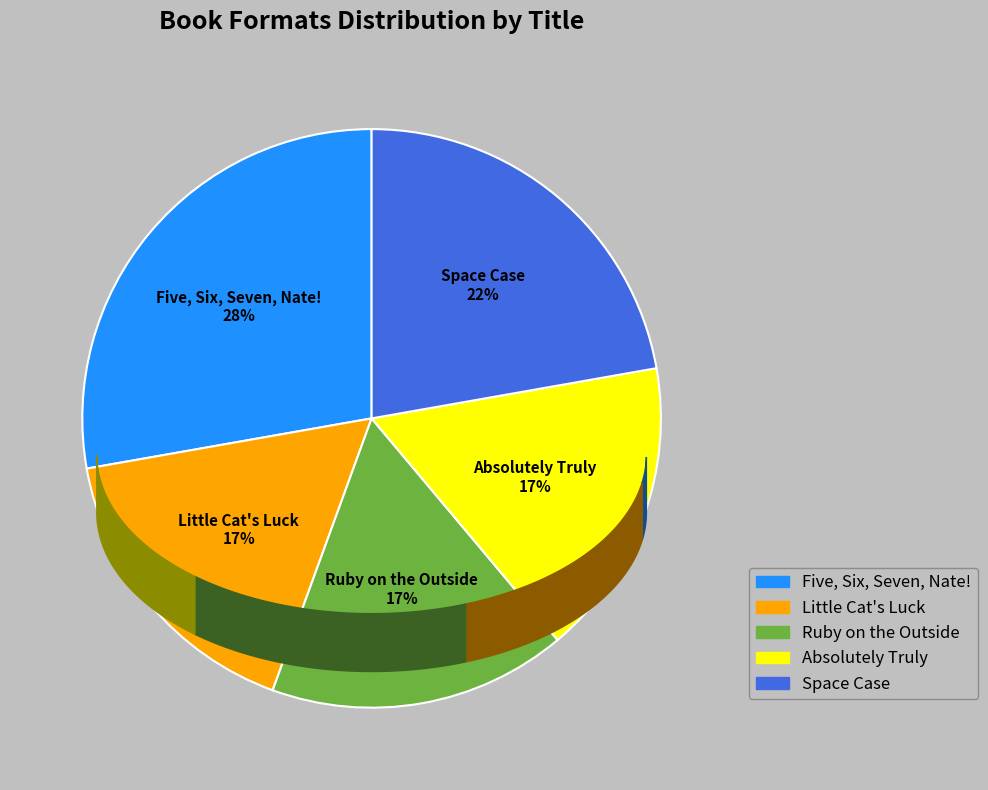

Is Absolutely Truly the majority of the pie?

No